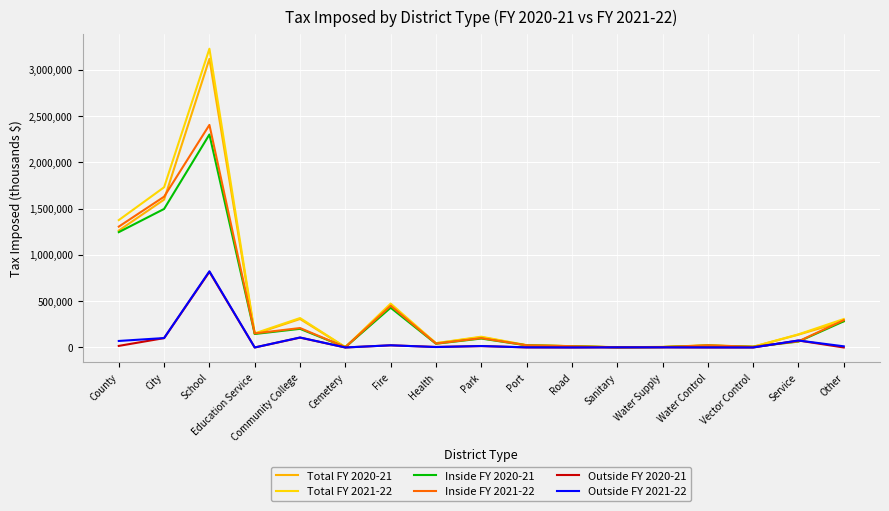

What is the sum of the Inside FY 2021-22 values at Water Control and Education Service?

175619